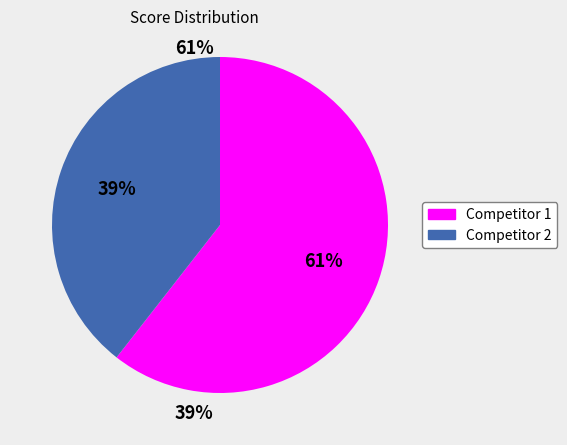

Does any single category account for the majority?

Yes